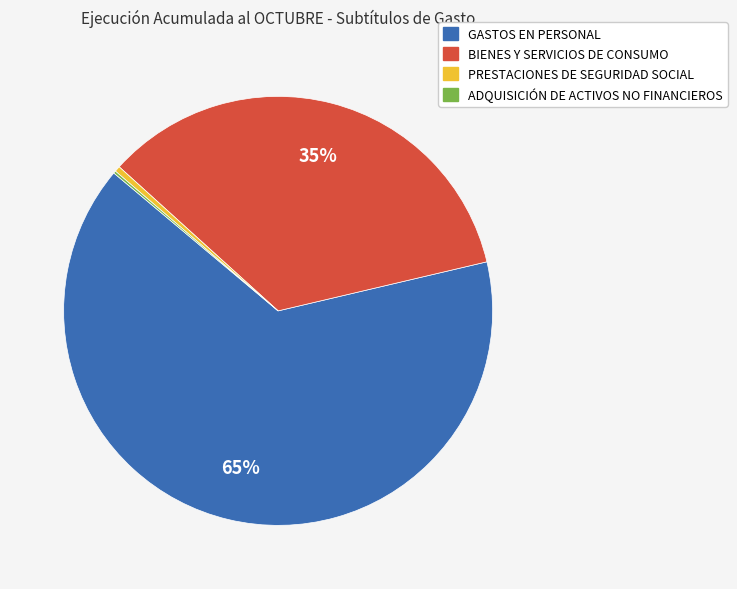

To the nearest percent, what is the difference between the largest and smallest slice percentages?

65%